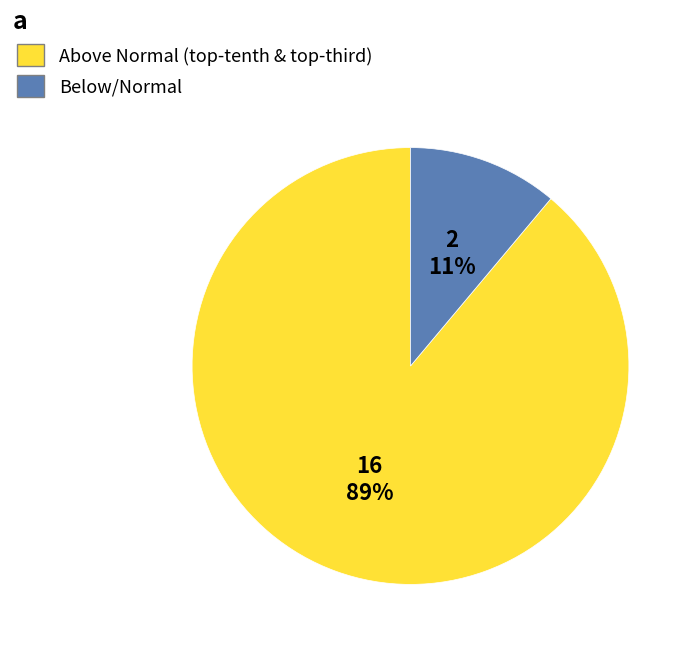

To the nearest percent, what is the average slice percentage?

50%